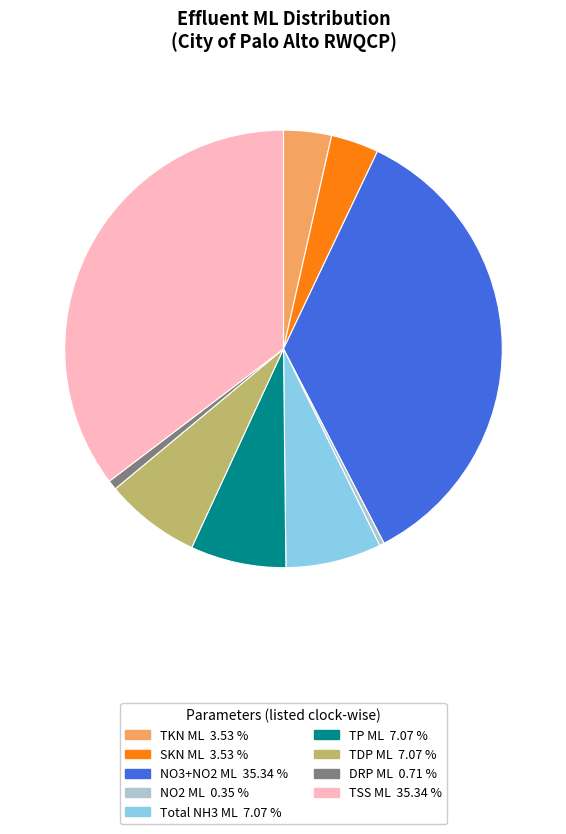

Is there a majority slice in this chart?

No